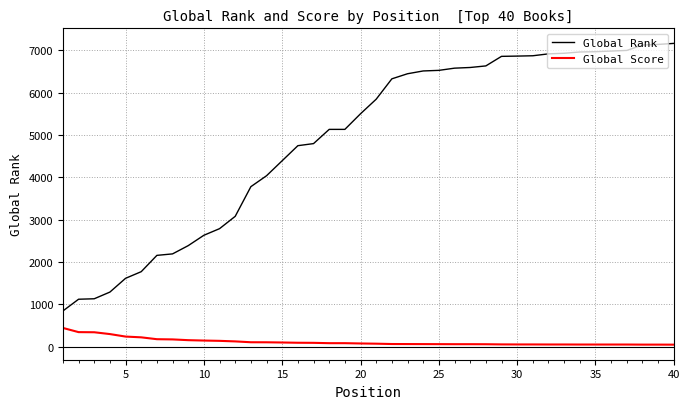

True or false: Global Rank and Global Score intersect in this chart.

False